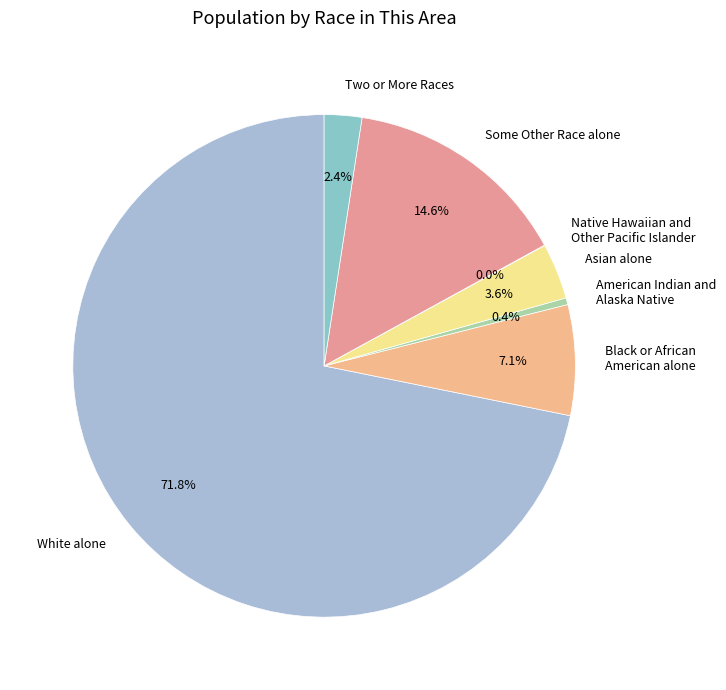

Does White alone represent more than half of the total?

Yes